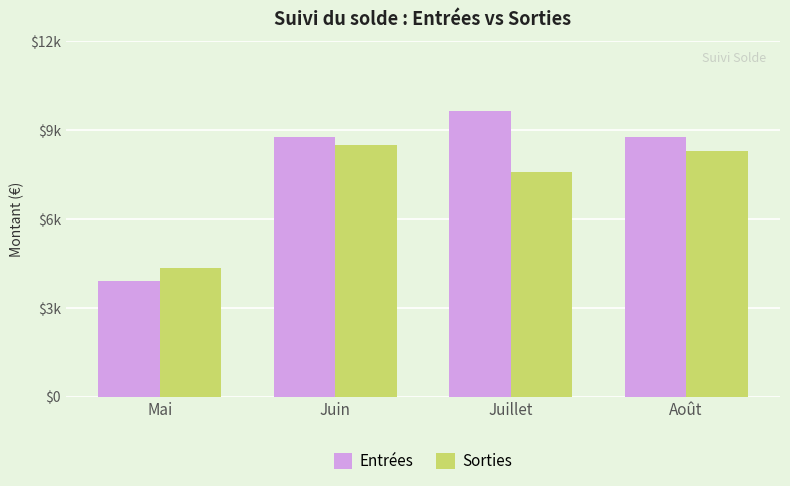

Reading left to right, transcribe all the data shown in this chart.

Entrées: 3899.4	8757.0	9640.2	8757.0
Sorties: 4353.7	8478.5	7591.6	8278.2